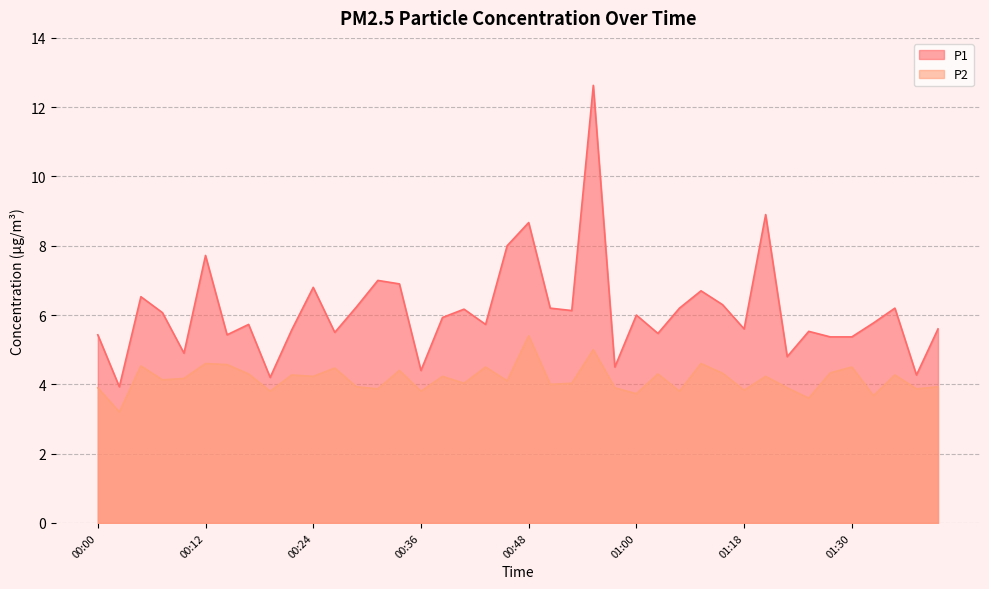

How many interior local peaks does the P1 series have?

13